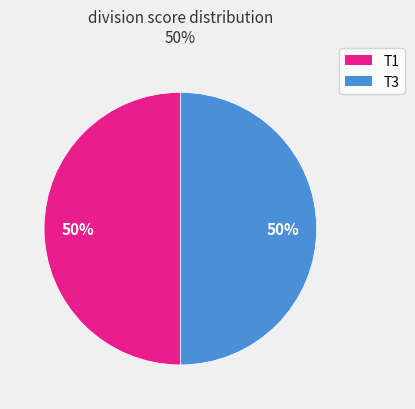

Combined, do T3 and T1 account for over 50%?

Yes